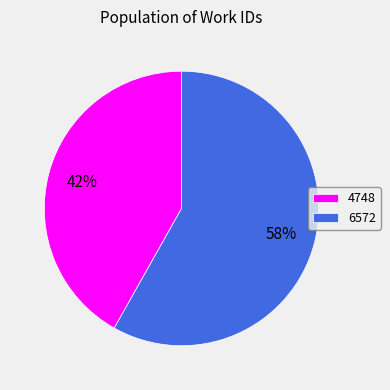

How many segments does this pie chart have?

2